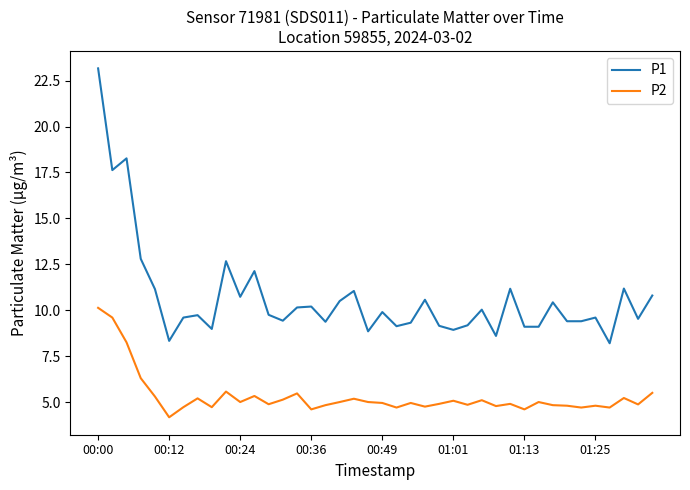

What is the difference between the maximum and minimum values in the P2 series?

6.0